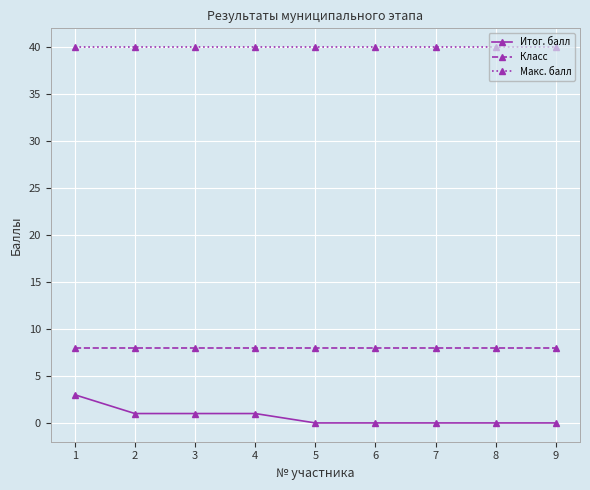

True or false: Класс and Макс. балл cross at least once.

False